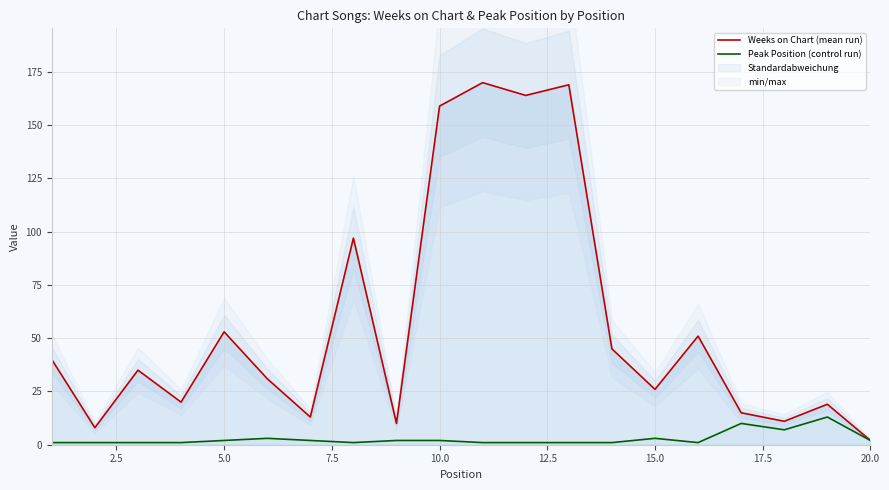

At how many categories does at least one series exceed 29?

11